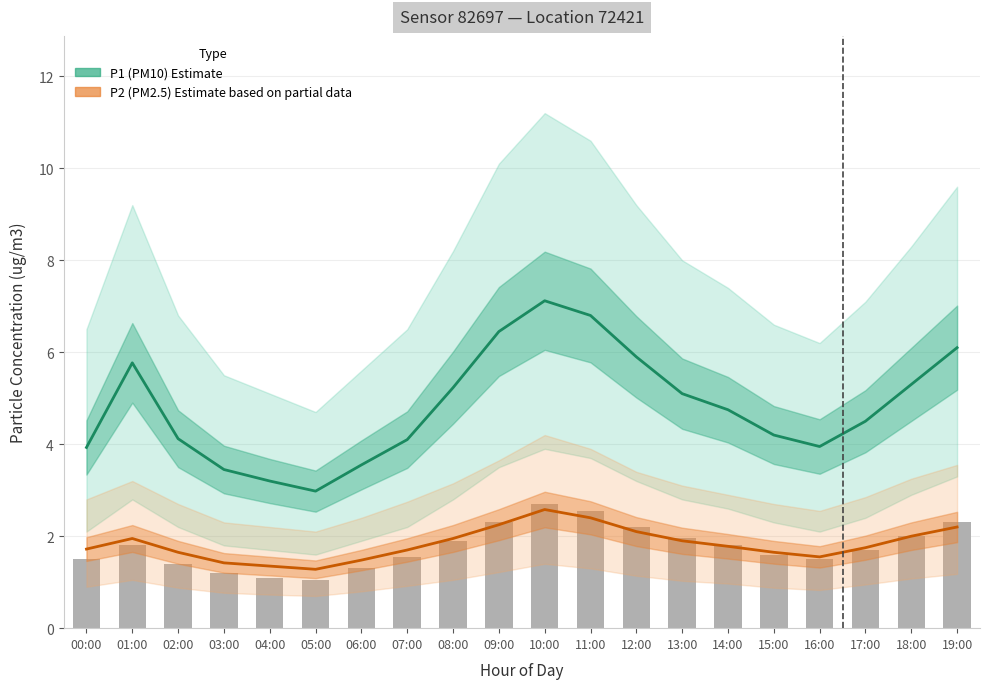

At how many categories does at least one series exceed 1?

20